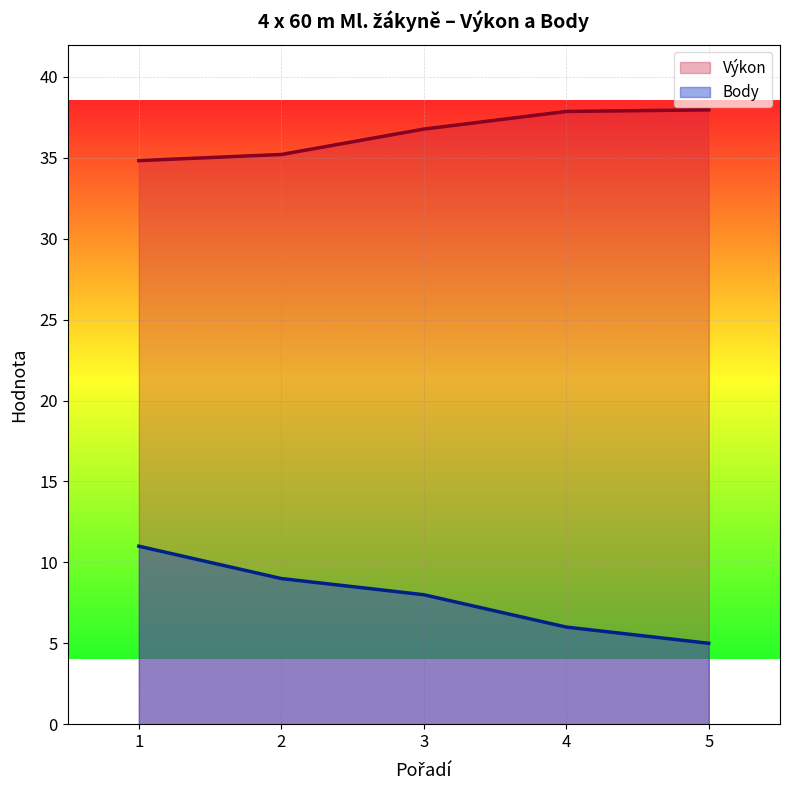

How many lines are shown in the chart?

2